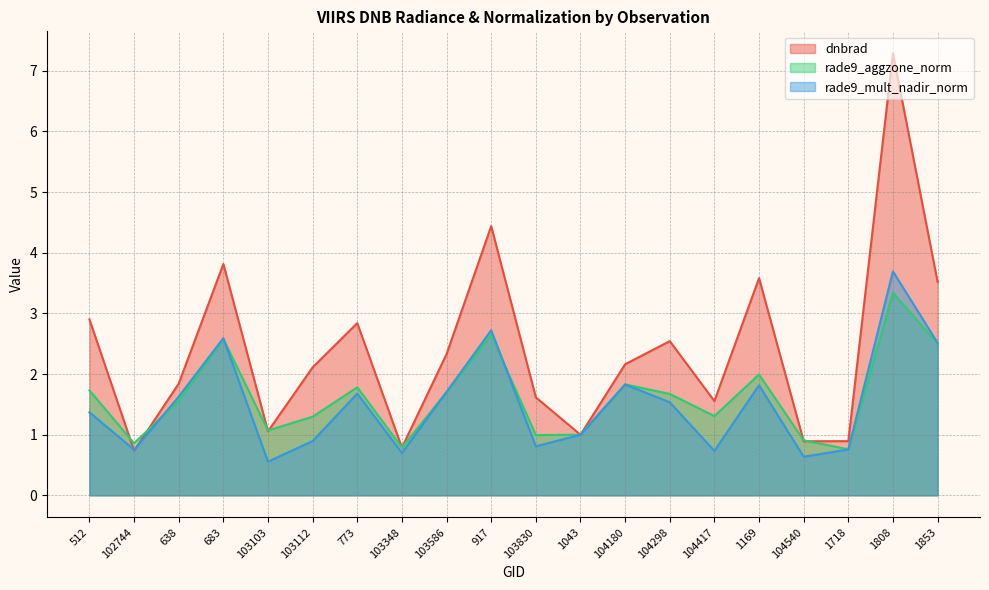

After their last crossing, which series has the higher values: rade9_mult_nadir_norm or rade9_aggzone_norm?

rade9_mult_nadir_norm